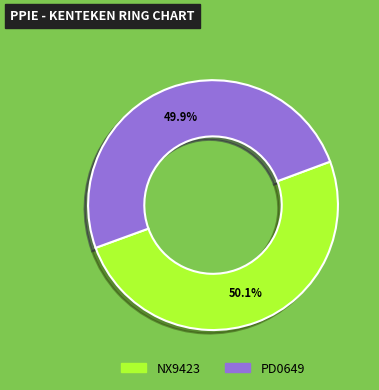

What percentage is the NX9423 slice, to the nearest percent?

50%